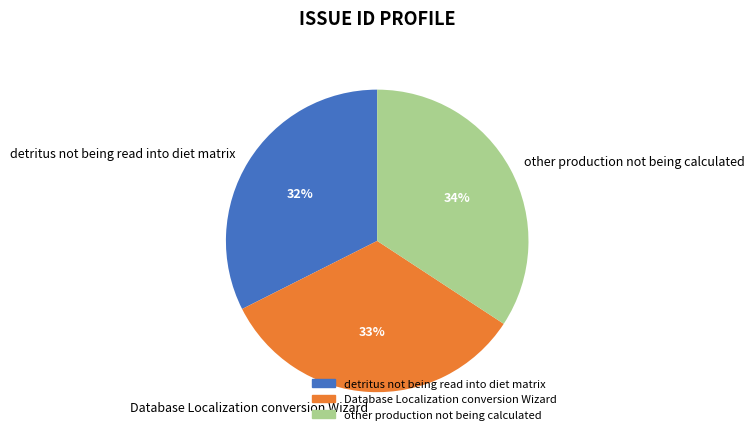

What percentage is the Database Localization conversion Wizard slice, to the nearest percent?

33%